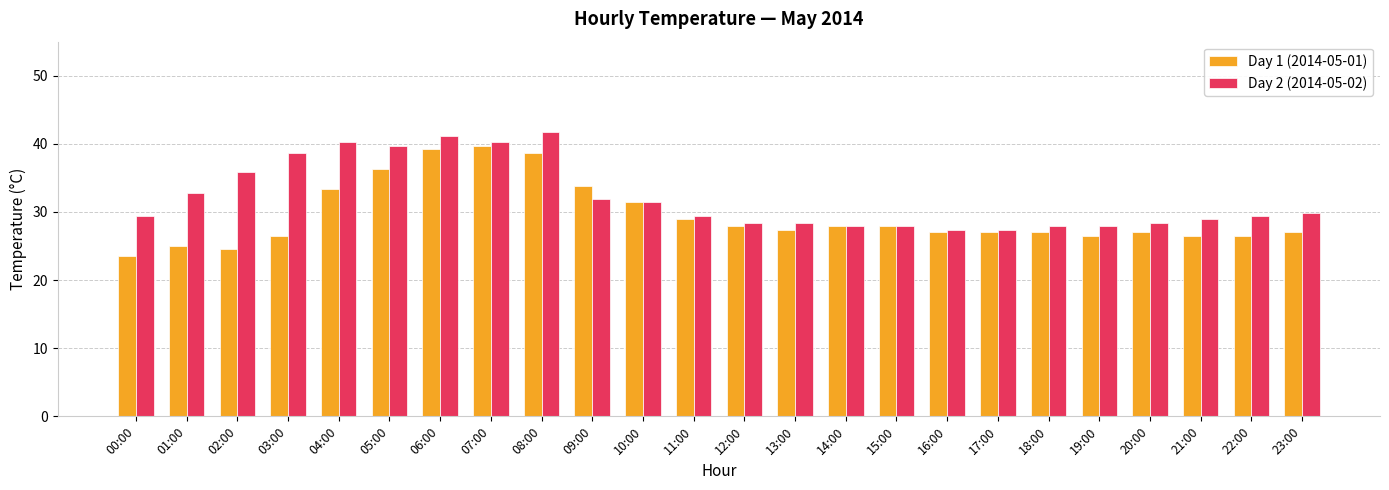

Is the value of Day 2 (2014-05-02) at 17:00 greater than the value of Day 1 (2014-05-01) at 12:00?

No